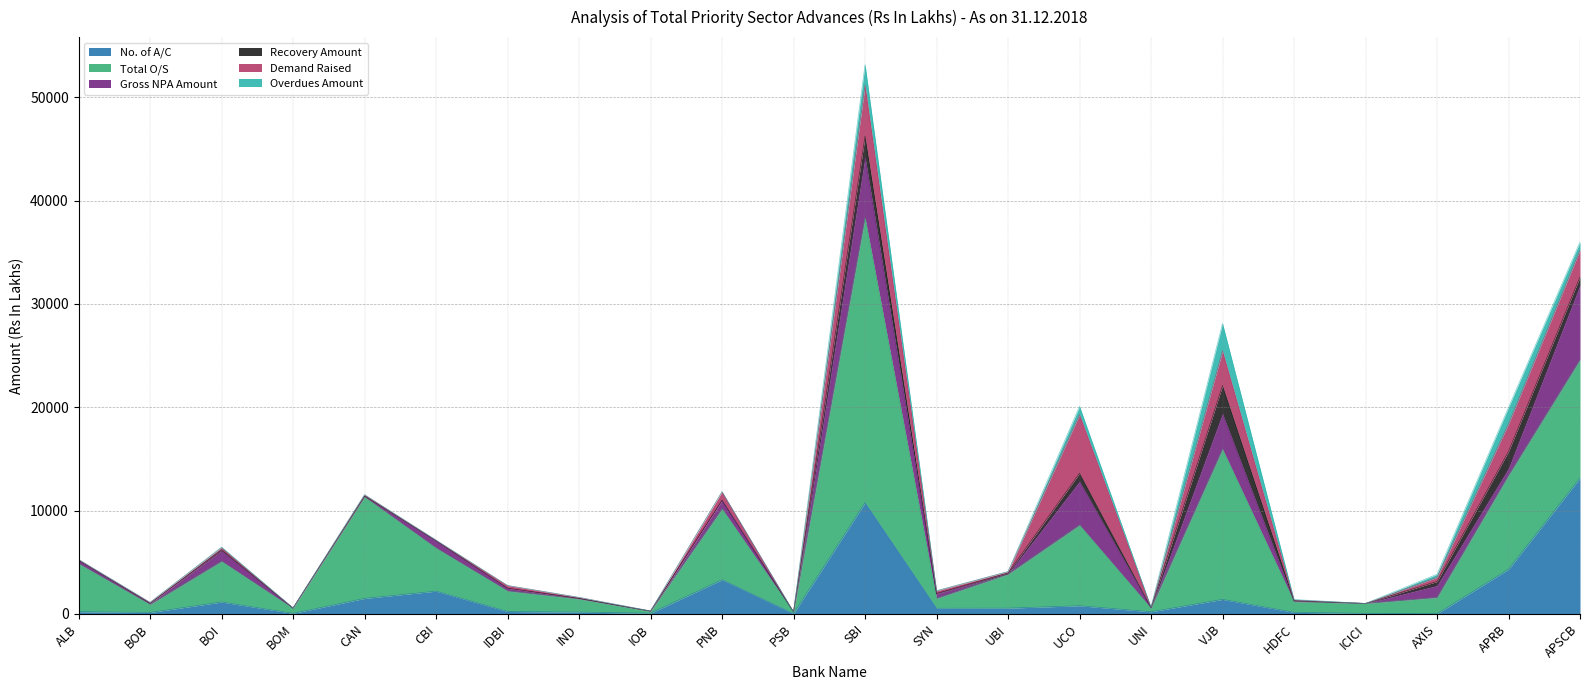

True or false: Total O/S and Overdues Amount cross at least once.

False